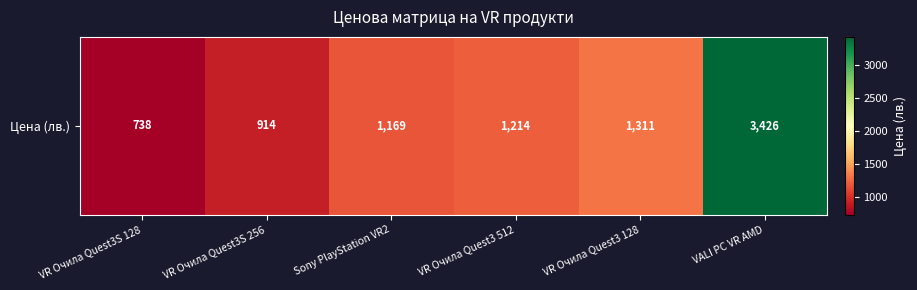

At which label is the value closest to 2082?

VR Очила Quest3 128